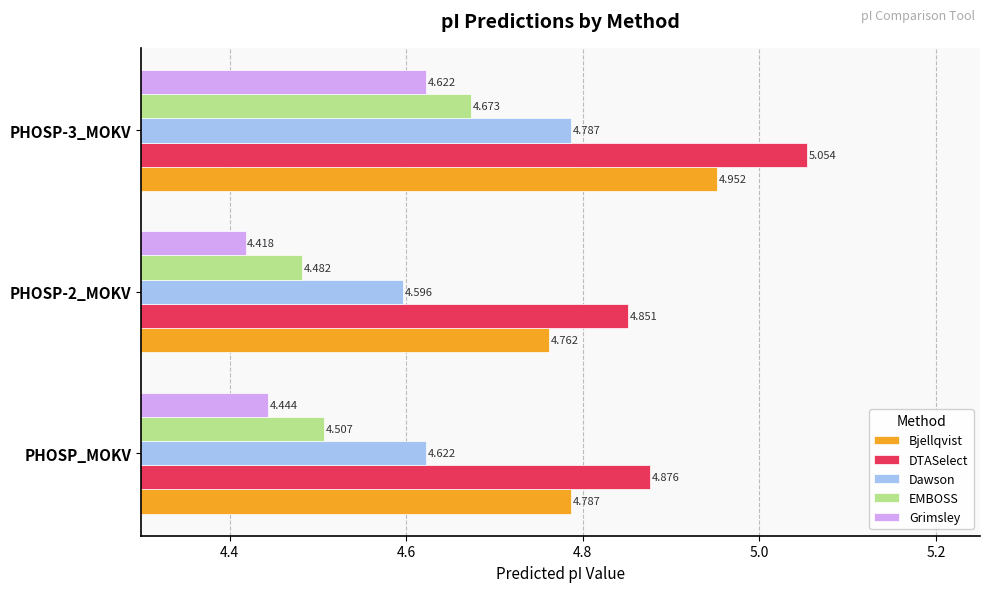

Rank the series by their maximum value, from lowest to highest.

Grimsley, EMBOSS, Dawson, Bjellqvist, DTASelect